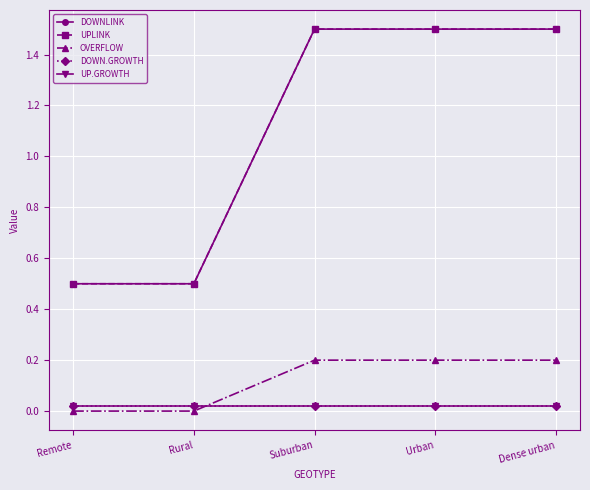

At which category does the chart reach its peak across all series?

Suburban